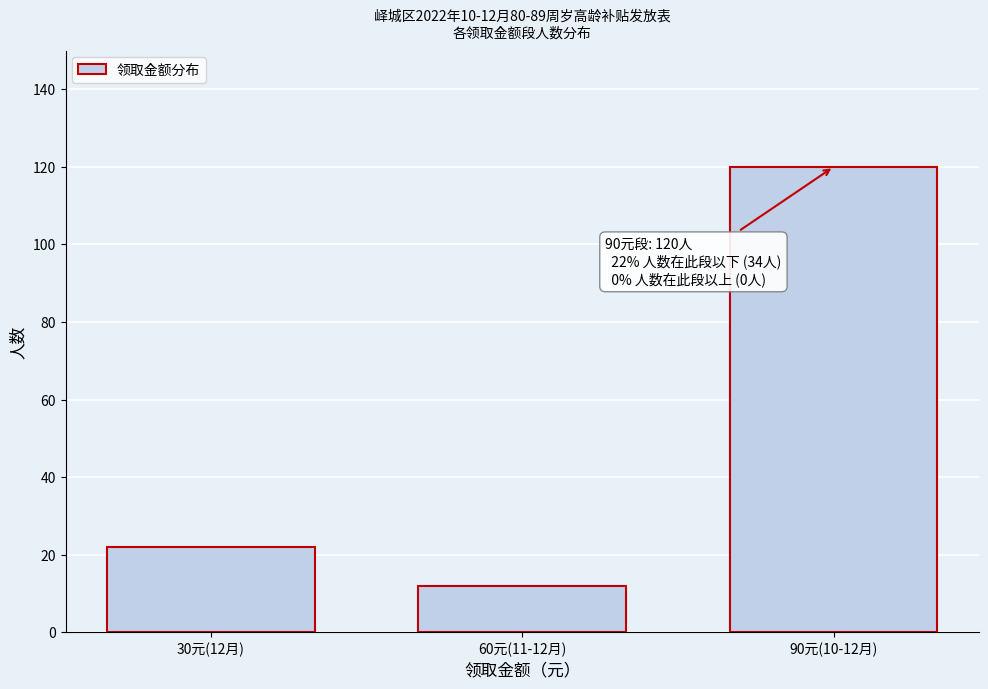

Reading left to right, transcribe all the data shown in this chart.

30元(12月)=22	60元(11-12月)=12	90元(10-12月)=120